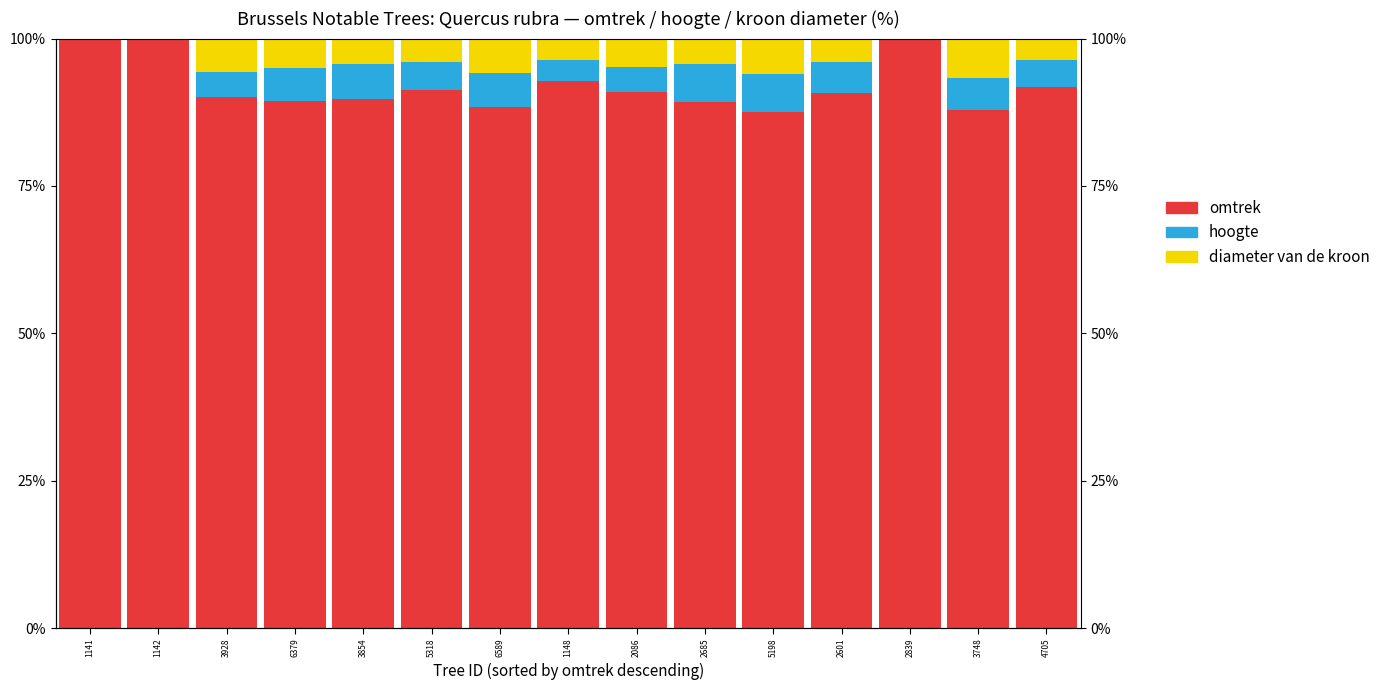

How many distinct data groups are displayed?

3